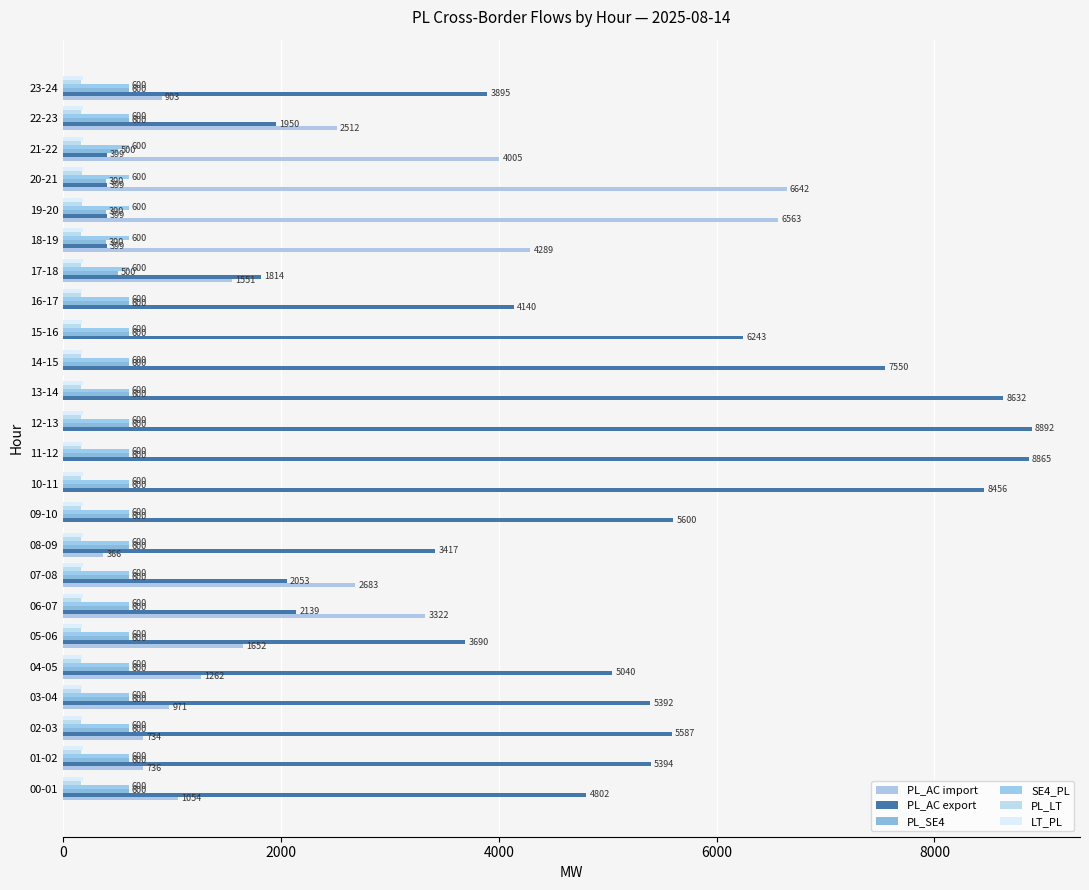

How many categories are shown in the chart?

24